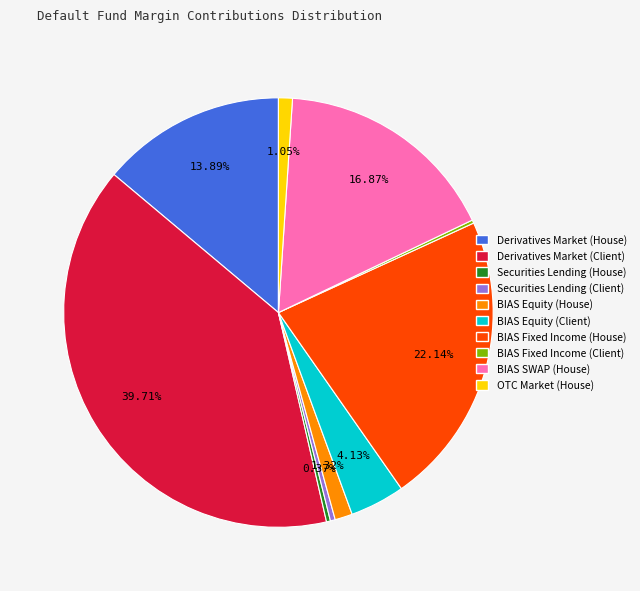

Is there any slice that represents more than half of the pie?

No